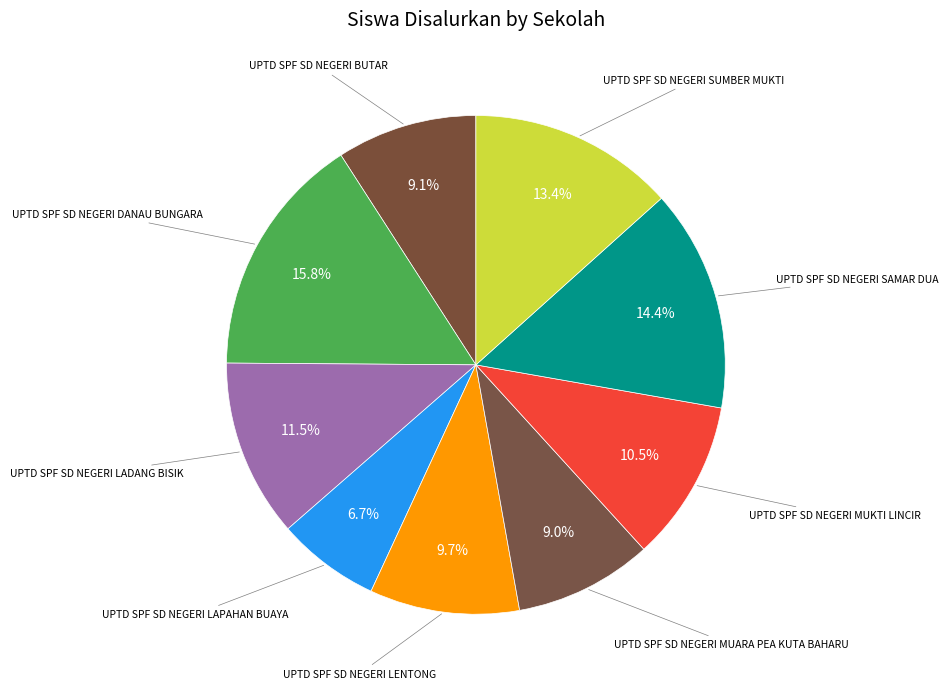

To the nearest percent, what is the combined percentage of UPTD SPF SD NEGERI SAMAR DUA and UPTD SPF SD NEGERI LAPAHAN BUAYA?

21%